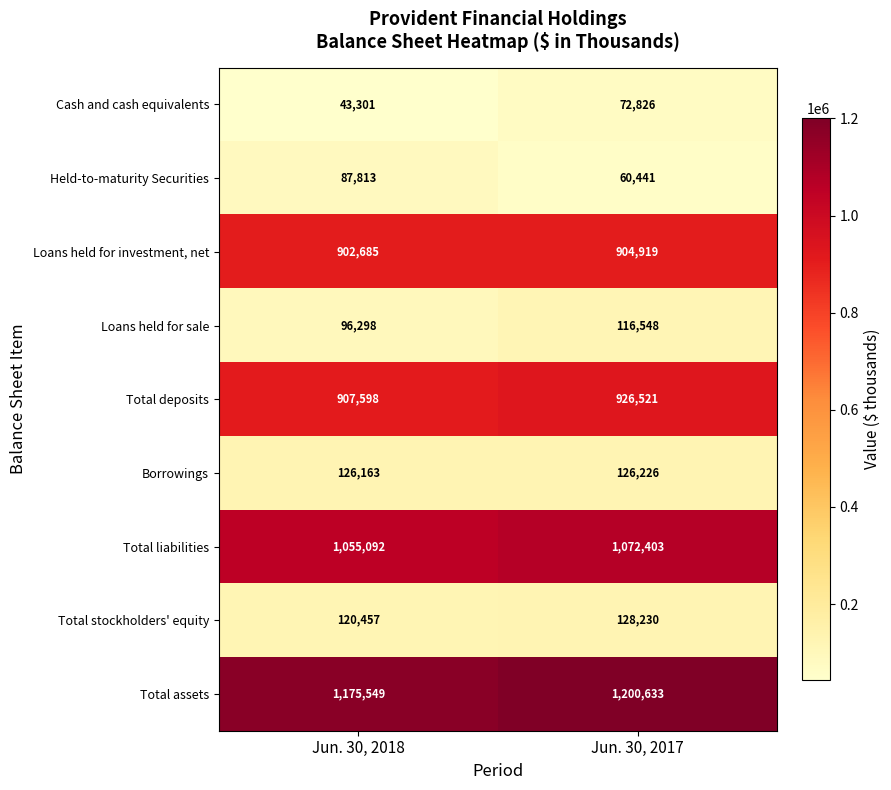

What is the maximum value shown in the chart?

1200633